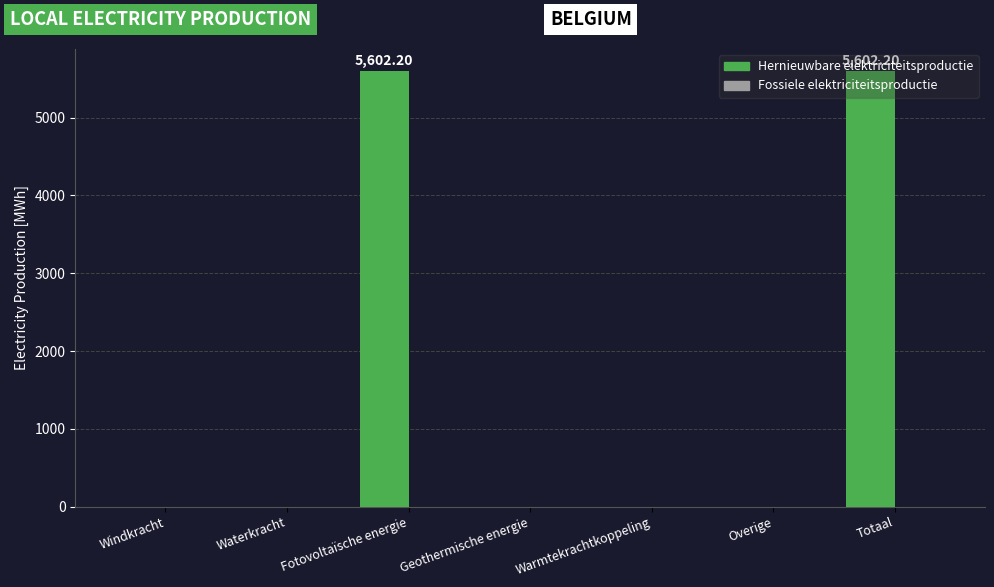

Which has a higher value, Windkracht or Fotovoltaïsche energie?

Fotovoltaïsche energie